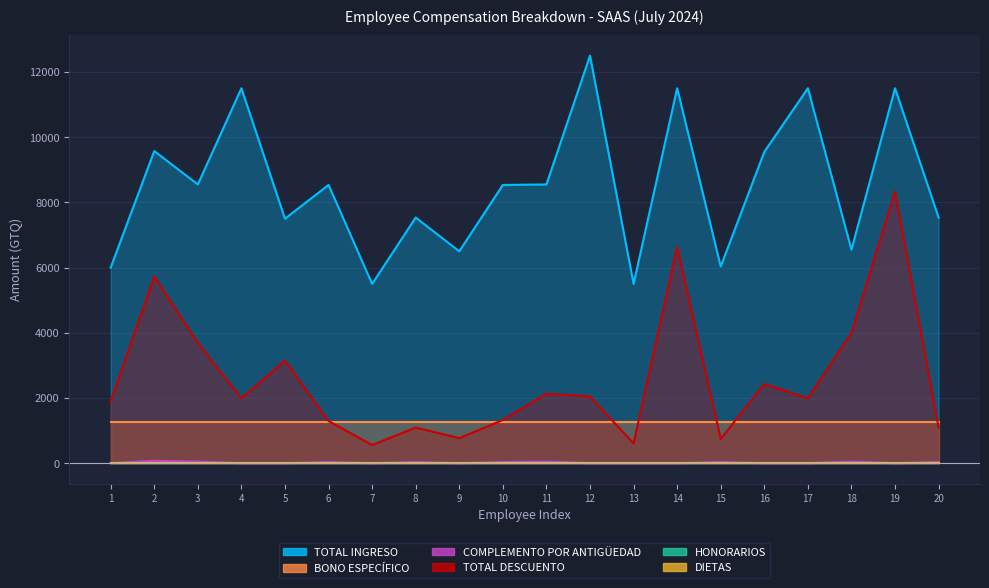

How many positive values does the COMPLEMENTO POR ANTIGÜEDAD series have?

9